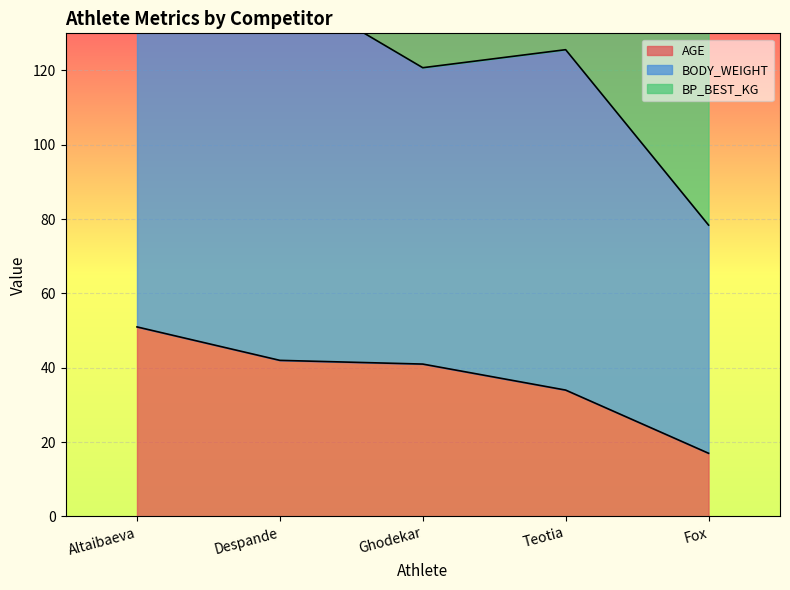

Is it true that AGE equals 41 at Ghodekar?

True